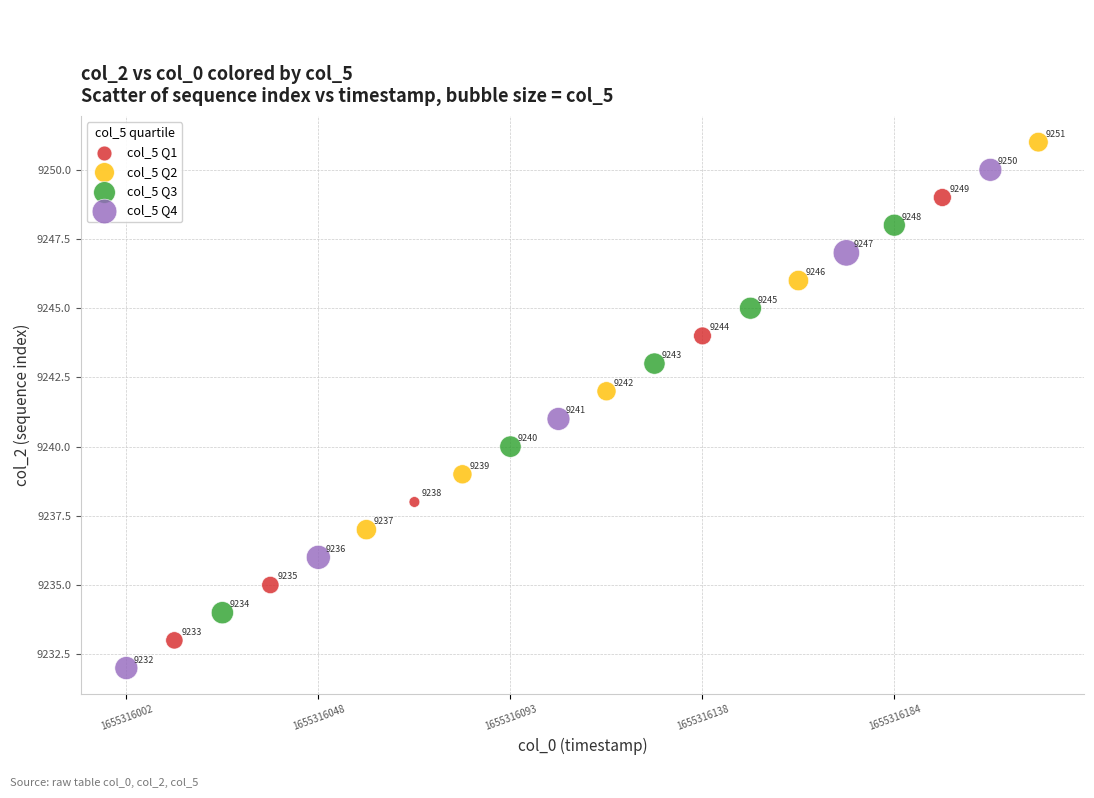

Which series contains the lowest Y value?

col_5 Q4